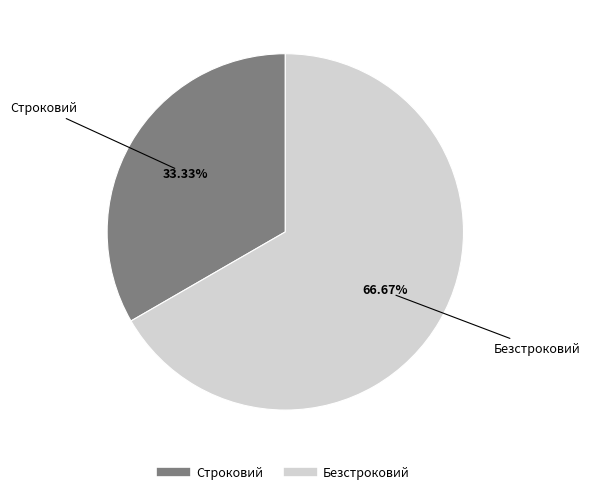

What is the largest slice in the pie chart?

Безстроковий